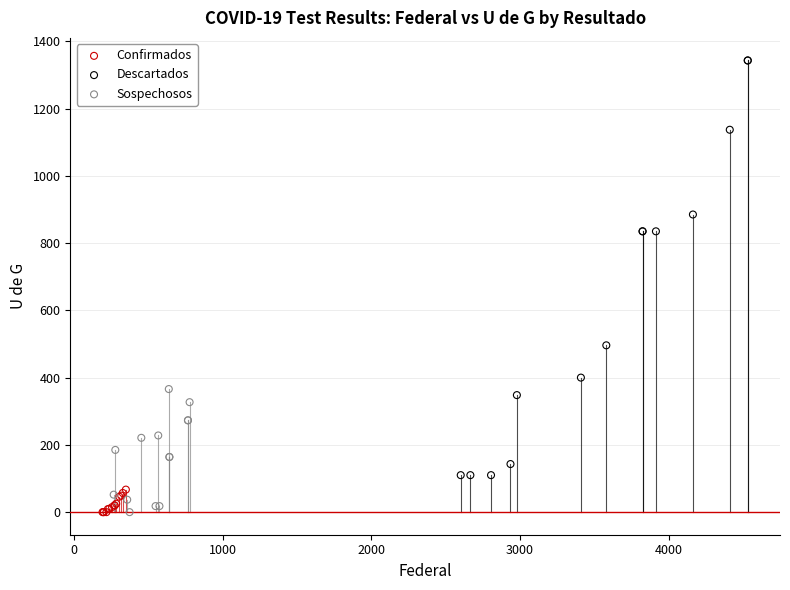

Which series contains the highest Y value?

Descartados